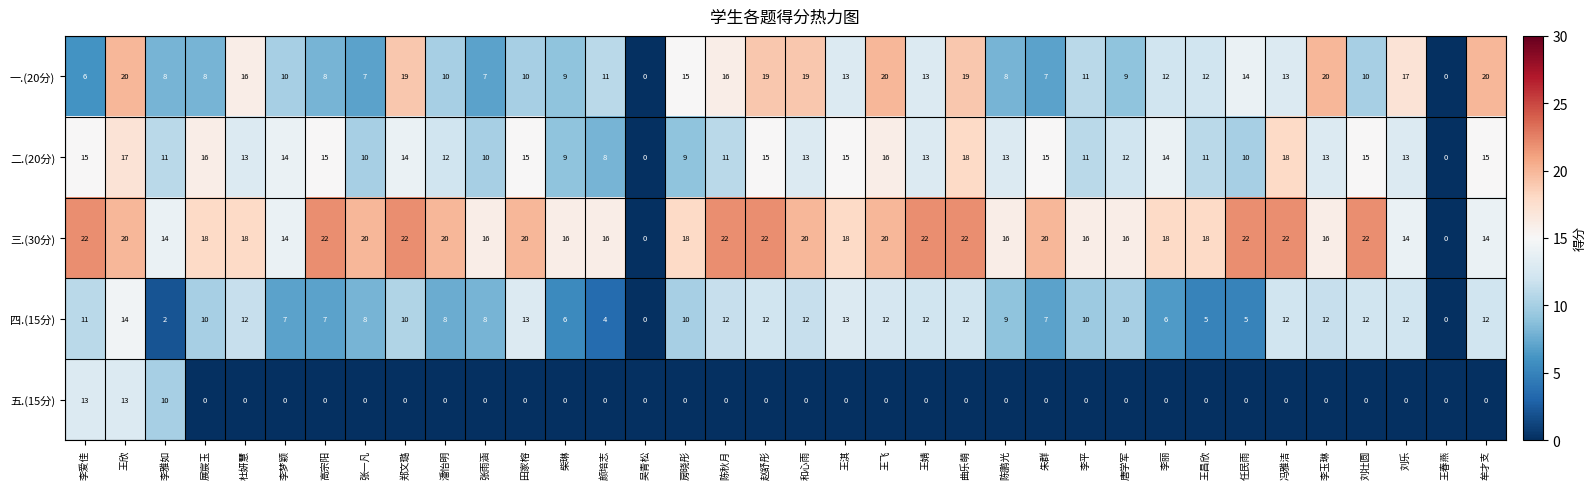

What is the difference between the maximum and minimum values in the 一.(20分) series?

20